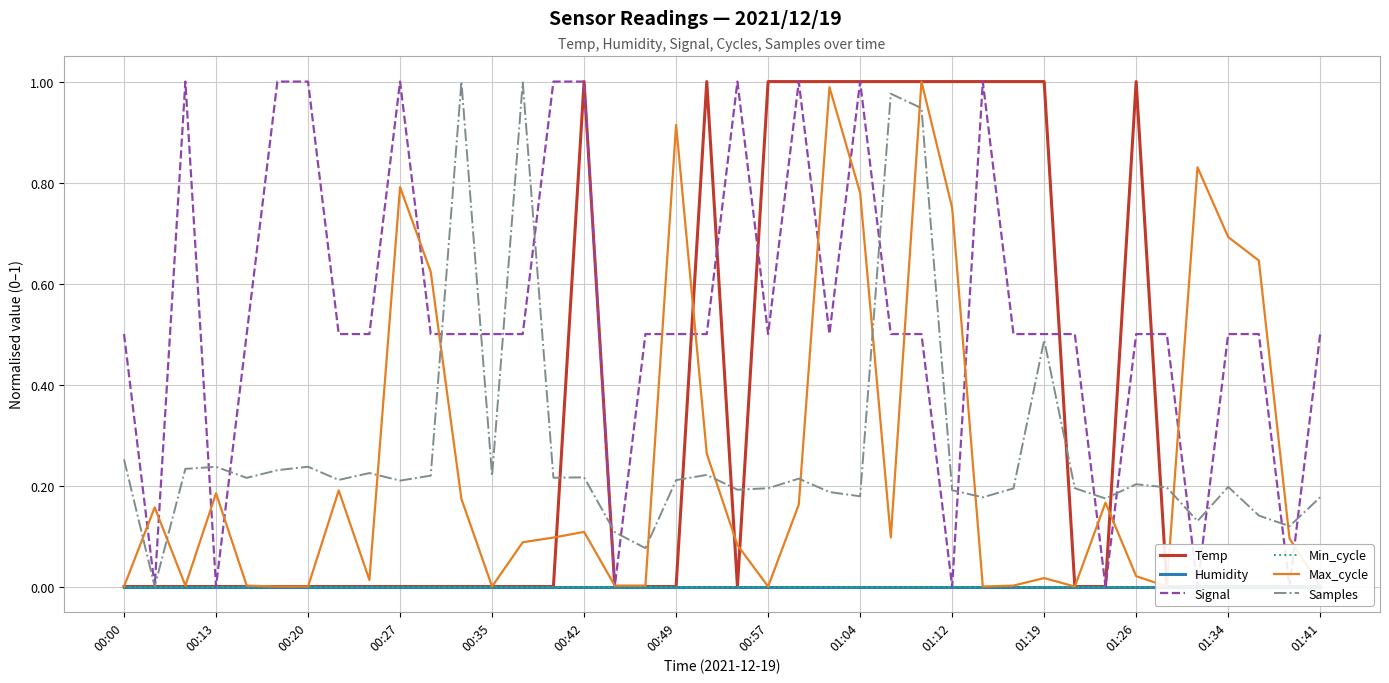

Between 24 and 32, which series saw the biggest shift?

Temp